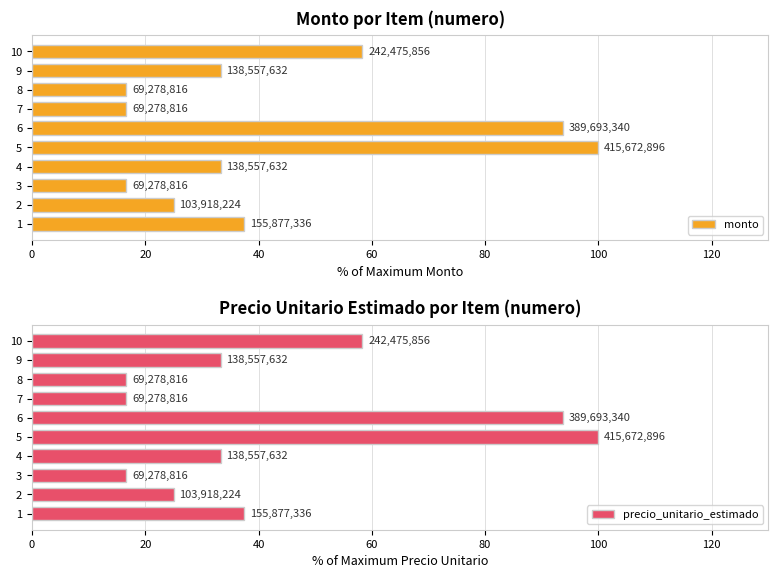

Reading left to right, extract all data points from this chart.

monto: 37.5	25.0	16.7	33.3	100.0	93.8	16.7	16.7	33.3	58.3
precio_unitario_estimado: 37.5	25.0	16.7	33.3	100.0	93.8	16.7	16.7	33.3	58.3